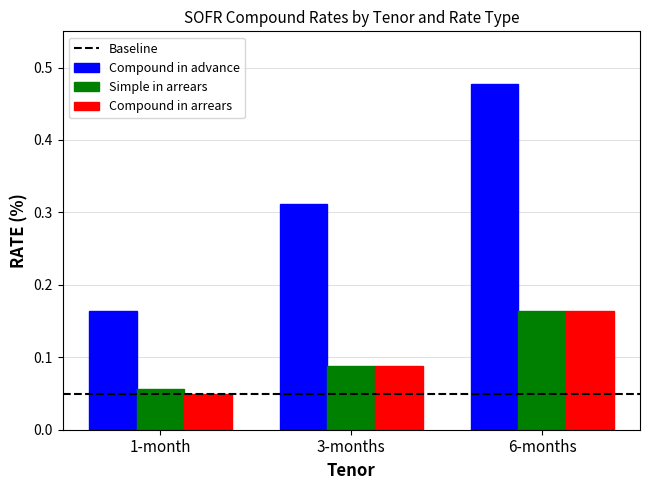

True or false: Compound in advance has a value of 0.3 at 6-months.

False